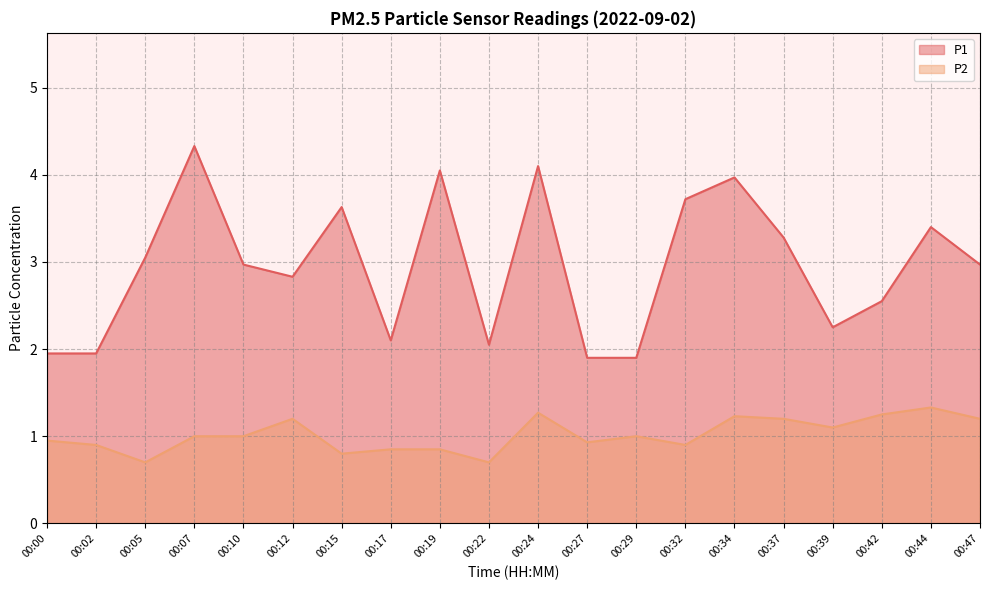

Reading right to left, extract all data points from this chart.

P1: 3.0	3.4	2.5	2.2	3.3	4.0	3.7	1.9	1.9	4.1	2.0	4.0	2.1	3.6	2.8	3.0	4.3	3.0	1.9	1.9
P2: 1.2	1.3	1.2	1.1	1.2	1.2	0.9	1.0	0.9	1.3	0.7	0.8	0.8	0.8	1.2	1.0	1.0	0.7	0.9	0.9